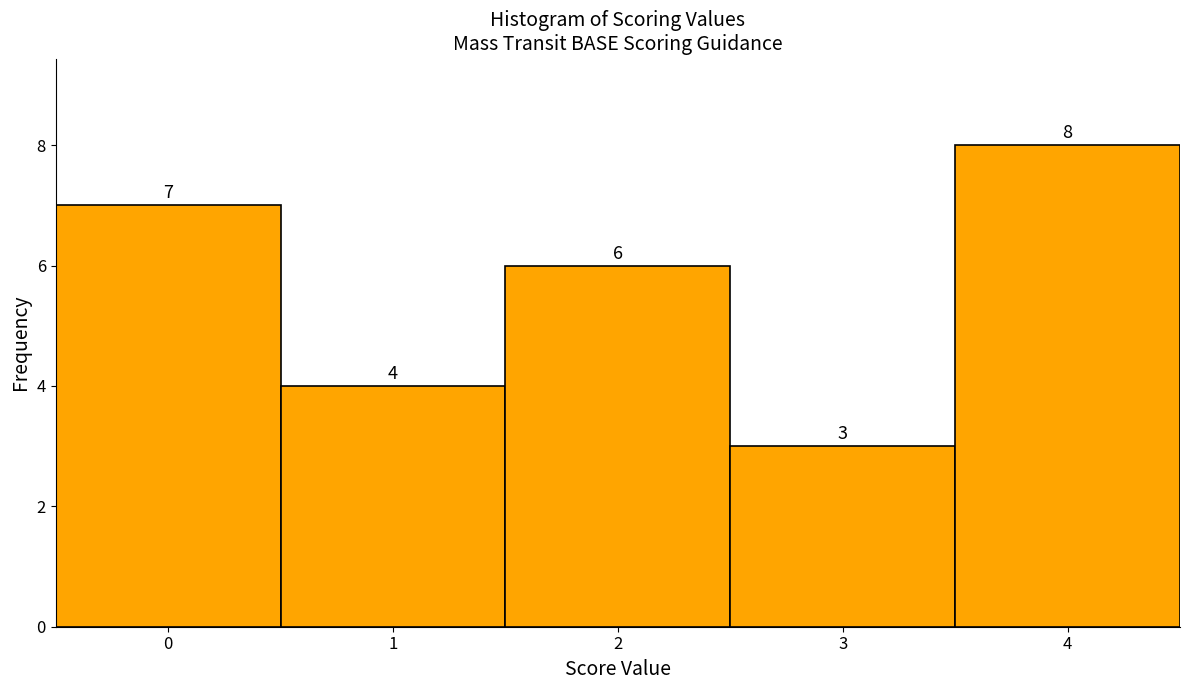

Reading left to right, transcribe this chart: for each bar, give the range it covers on the x-axis and its height.

-0.5 to 0.5: 7
0.5 to 1.5: 4
1.5 to 2.5: 6
2.5 to 3.5: 3
3.5 to 4.5: 8